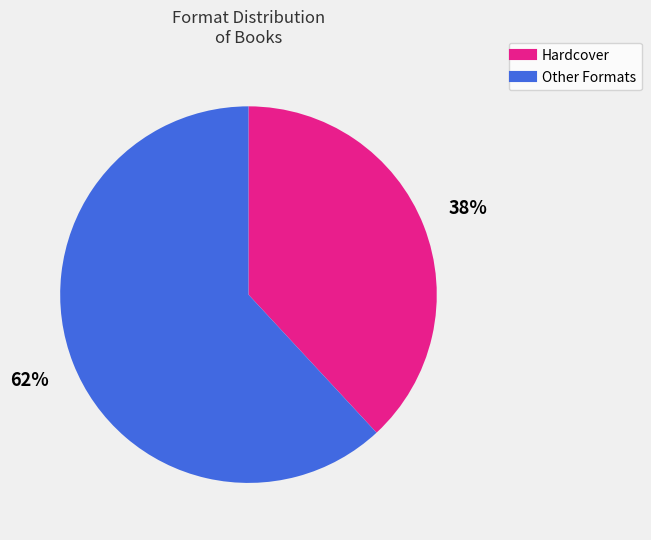

To the nearest percent, what is the difference between the largest and smallest slice percentages?

24%